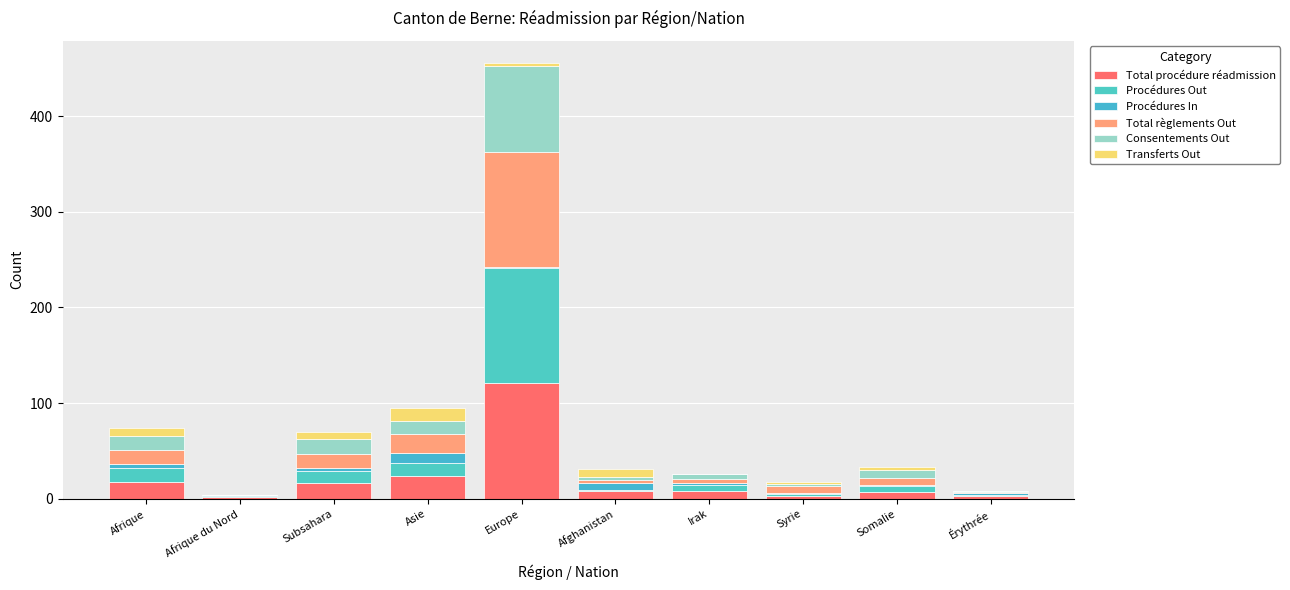

Are the bars horizontal?

No